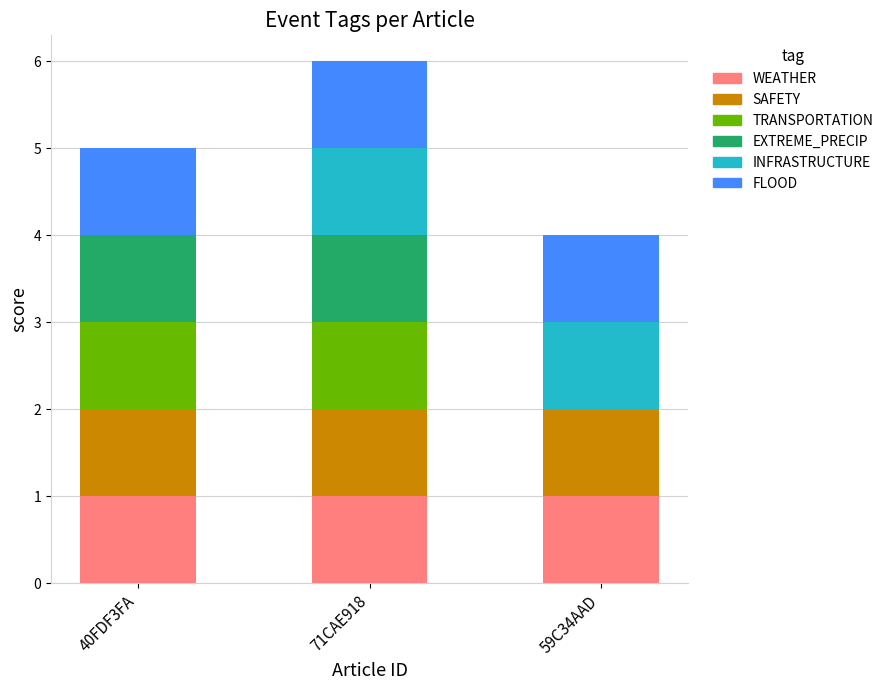

How many series are shown in this chart?

6